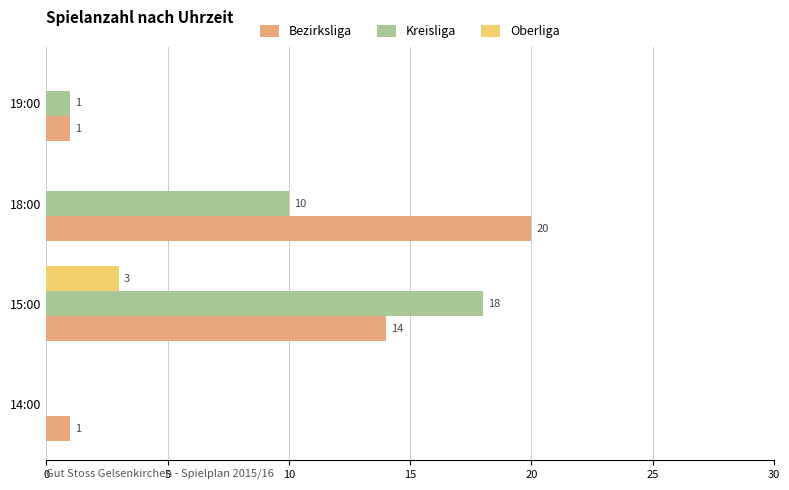

Between 14:00 and 18:00, which series saw the biggest shift?

Bezirksliga